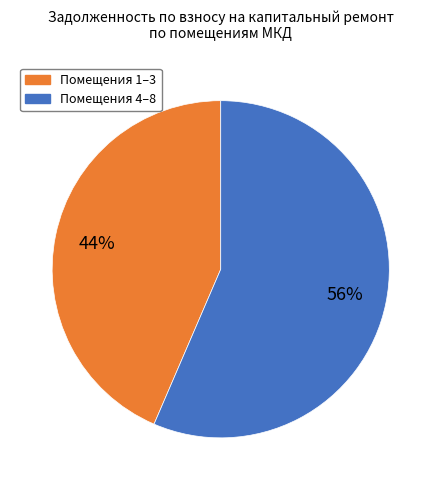

Is there a majority slice in this chart?

Yes